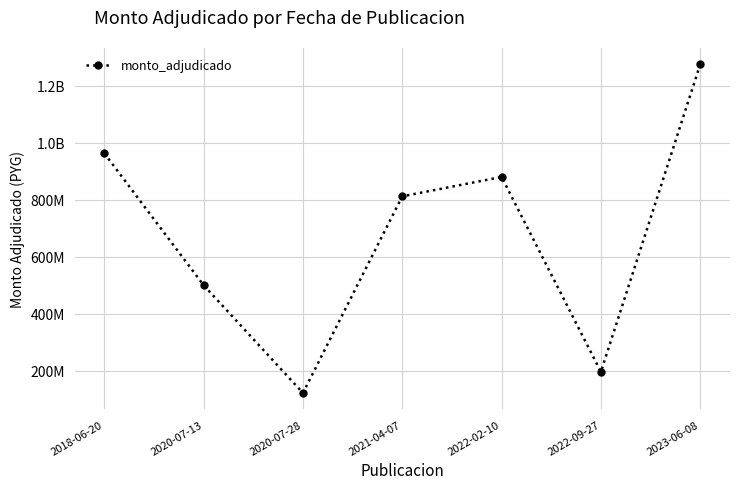

What is the difference between the second highest and minimum values?

841156000